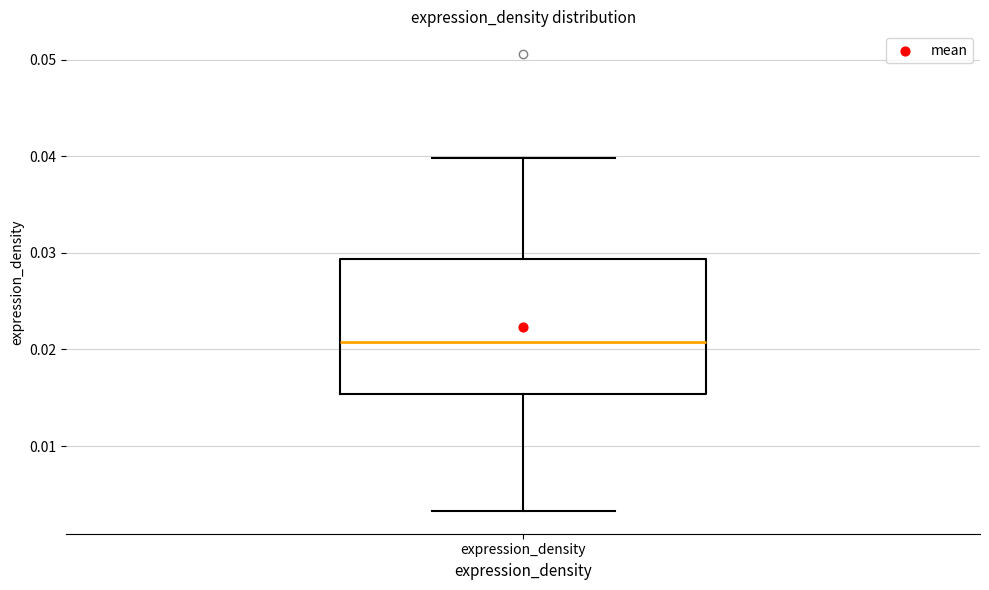

Read this box plot against the y-axis: the position of the median line, the range covered by the box, and the ends of both whiskers. The values are not printed on the chart, so give them approximately, as read against the axis.

median 0.021, box 0.015 to 0.029, whiskers 0.003 to 0.040